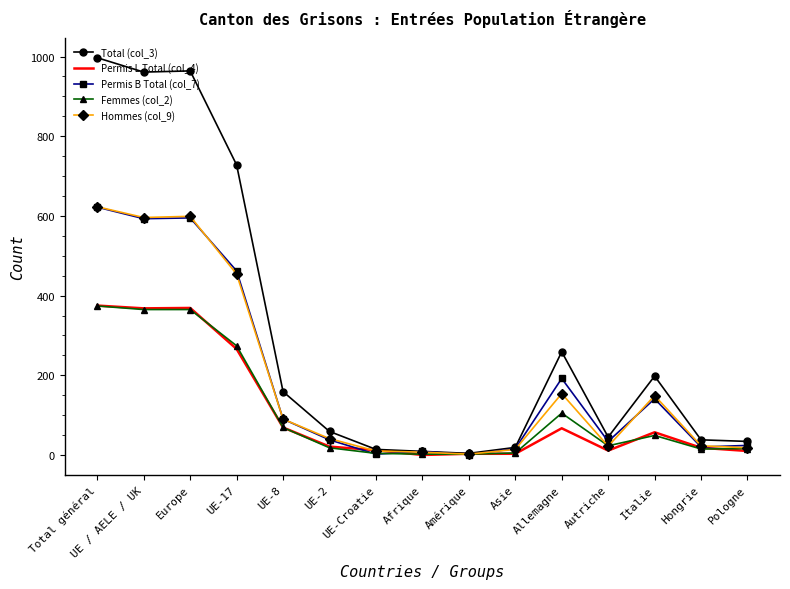

The Total (col_3) series shows 45 at Autriche. True or false?

True